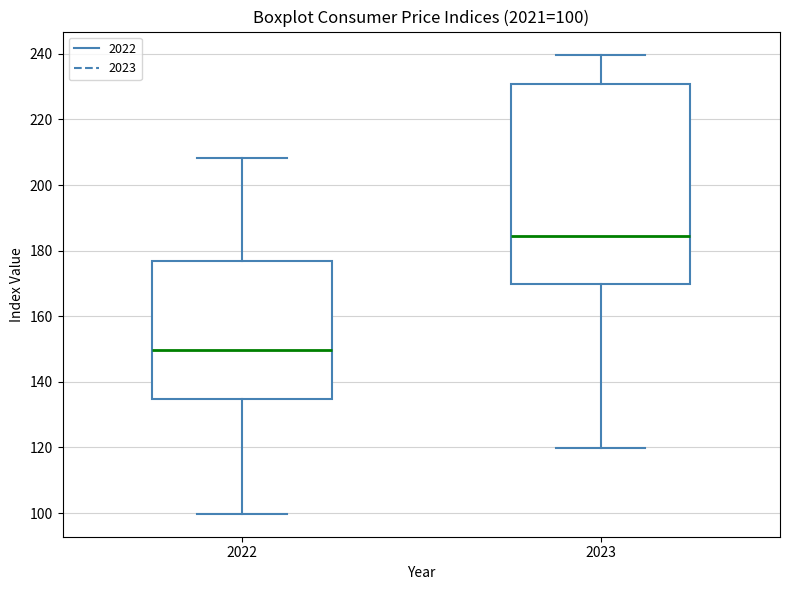

Which box has the highest median line?

2023